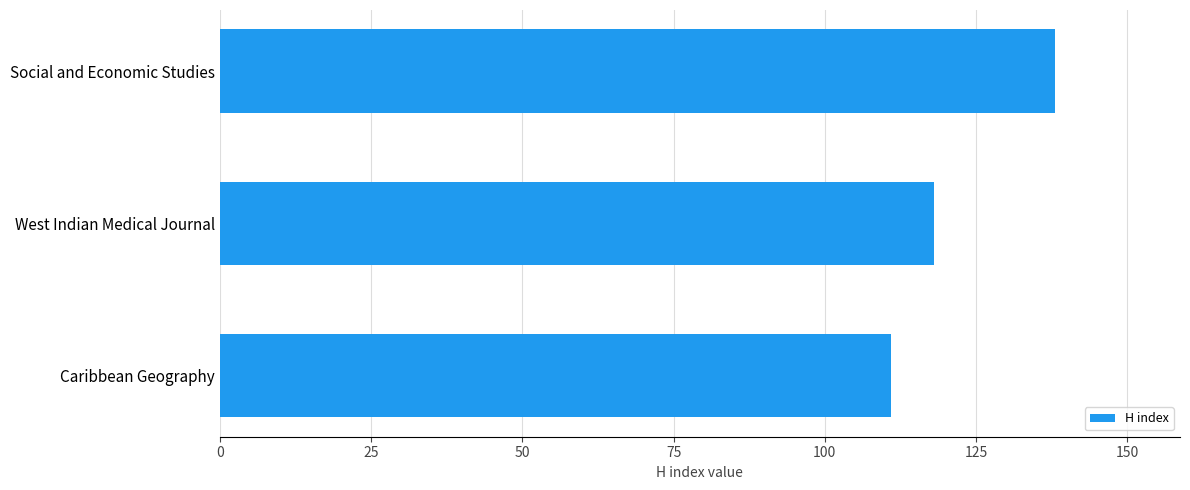

Rank the categories by value from highest to lowest.

Social and Economic Studies, West Indian Medical Journal, Caribbean Geography